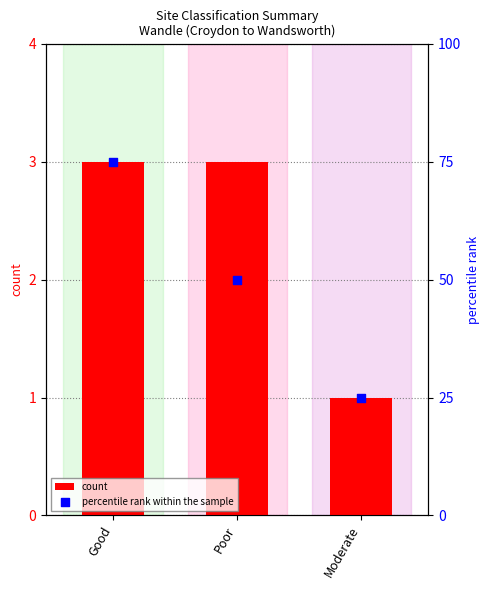

Is the value of percentile rank within the sample at Good greater than the value of count at Moderate?

Yes